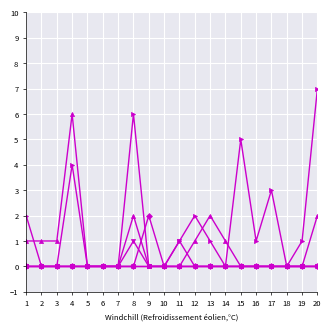

Does the chart have visible grid lines?

Yes